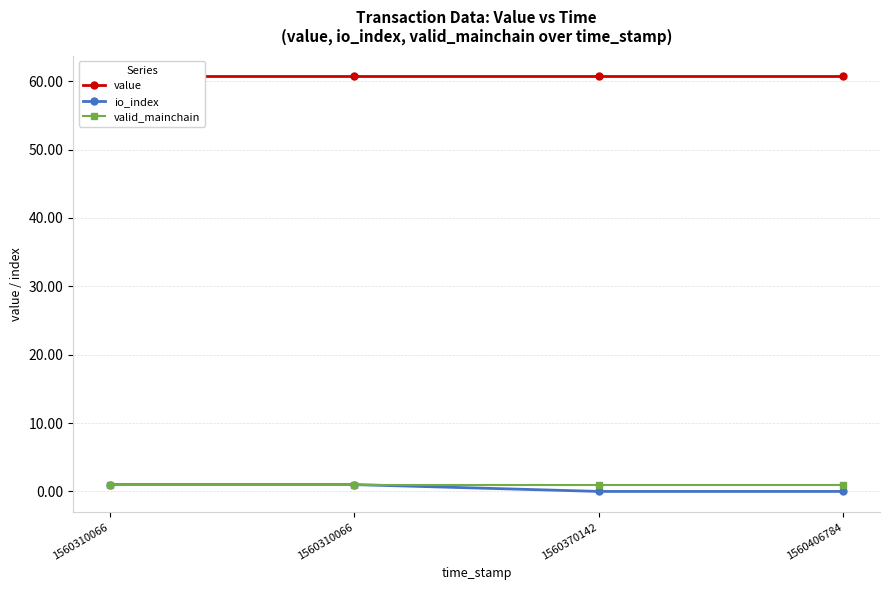

True or false: io_index has a value of 1.0 at 1560310066.

True